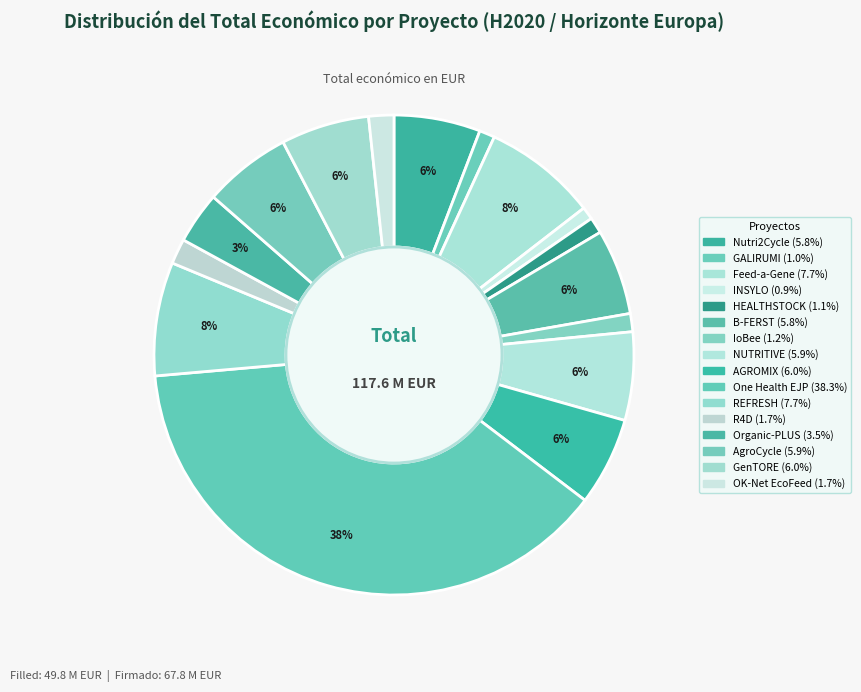

Rank the categories by value from highest to lowest.

One Health EJP, REFRESH, Feed-a-Gene, GenTORE, AGROMIX, NUTRITIVE, AgroCycle, Nutri2Cycle, B-FERST, Organic-PLUS, R4D, OK-Net EcoFeed, IoBee, HEALTHSTOCK, GALIRUMI, INSYLO